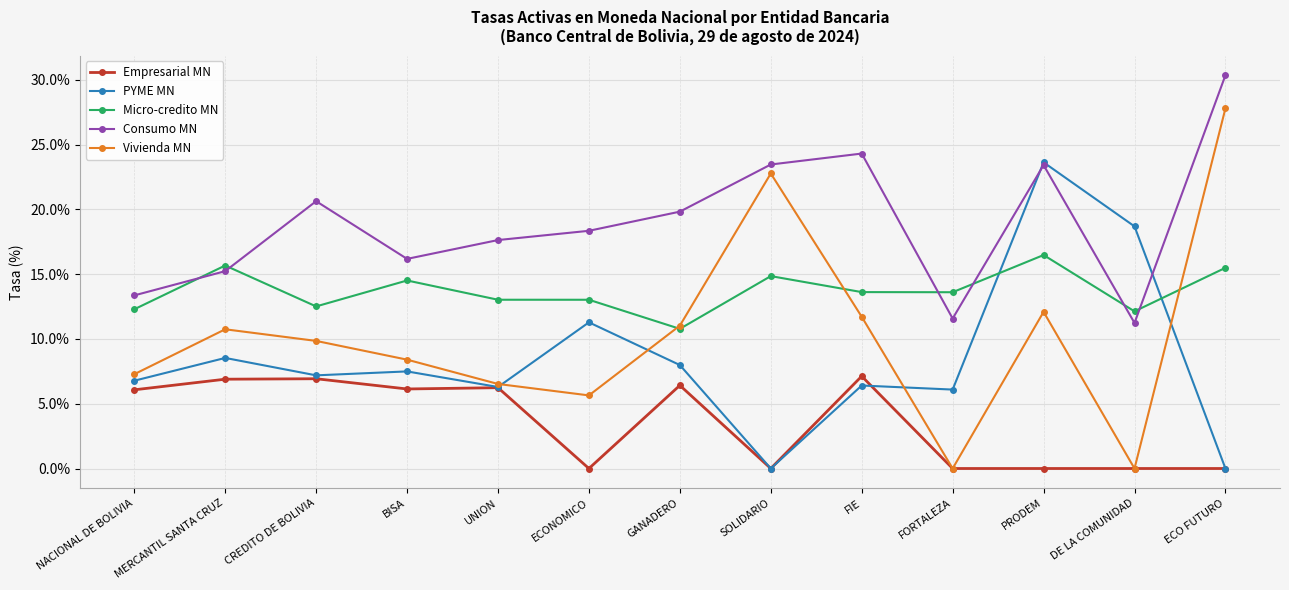

Which series has the largest total across all categories?

Consumo MN